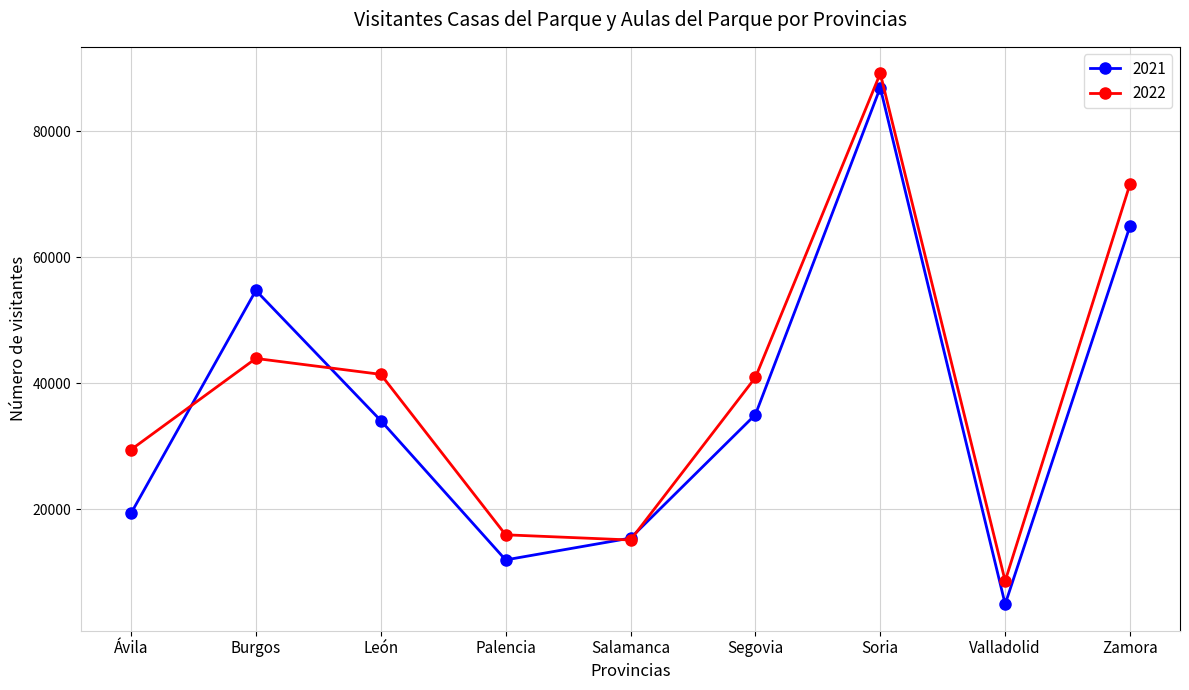

What is the spread (max minus min) of values at Soria?

2262